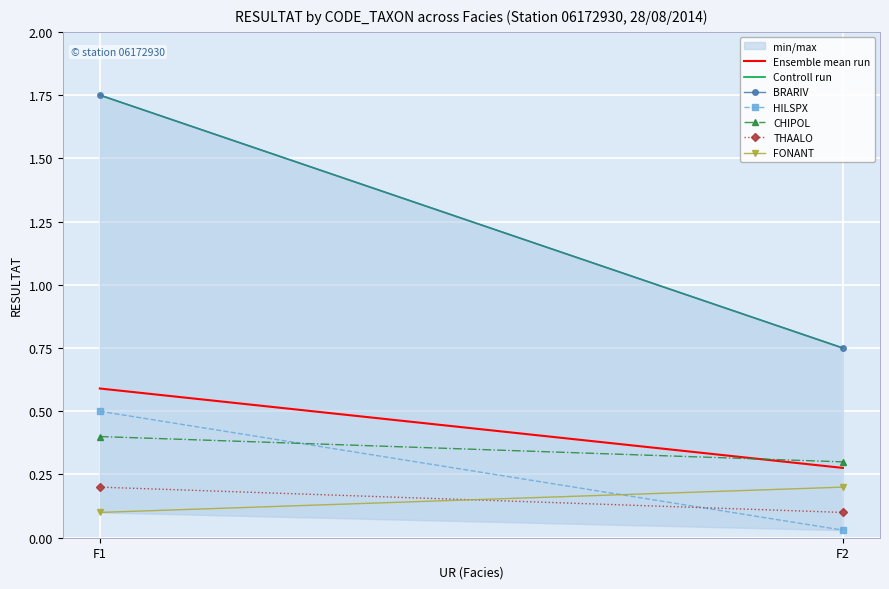

The BRARIV series shows 1.8 at F1. True or false?

True